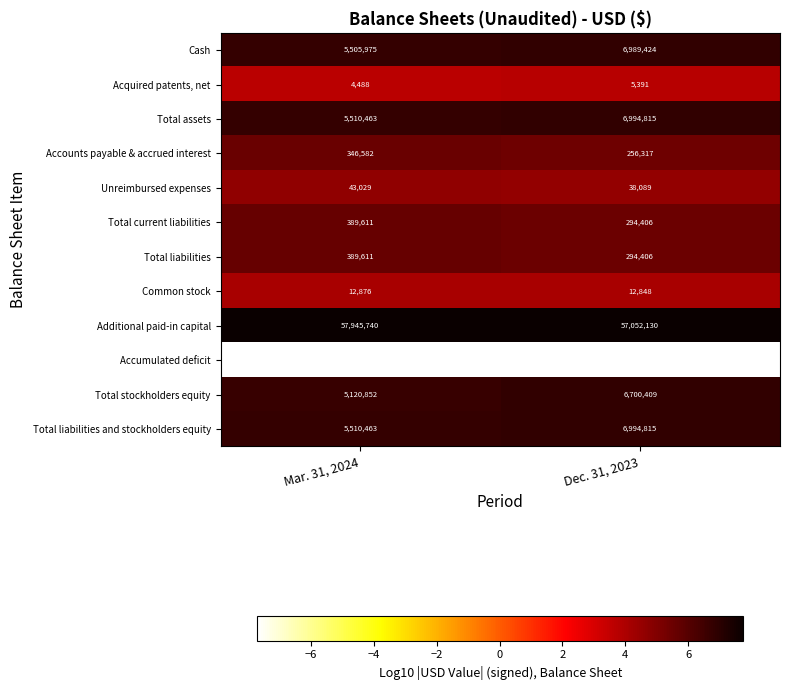

Which series changed the most between Mar. 31, 2024 and Dec. 31, 2023?

Accumulated deficit